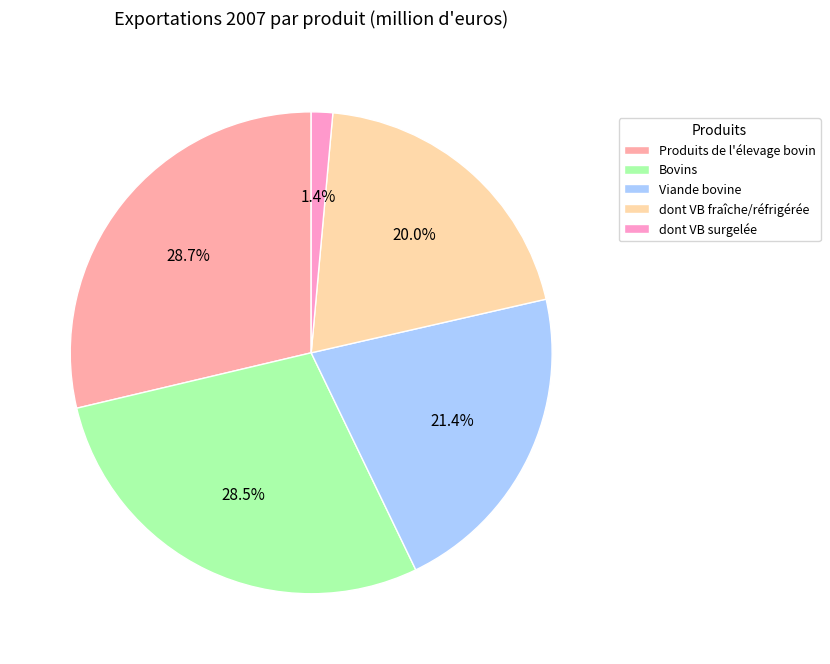

What percentage is the Produits de l'élevage bovin slice, to the nearest percent?

29%